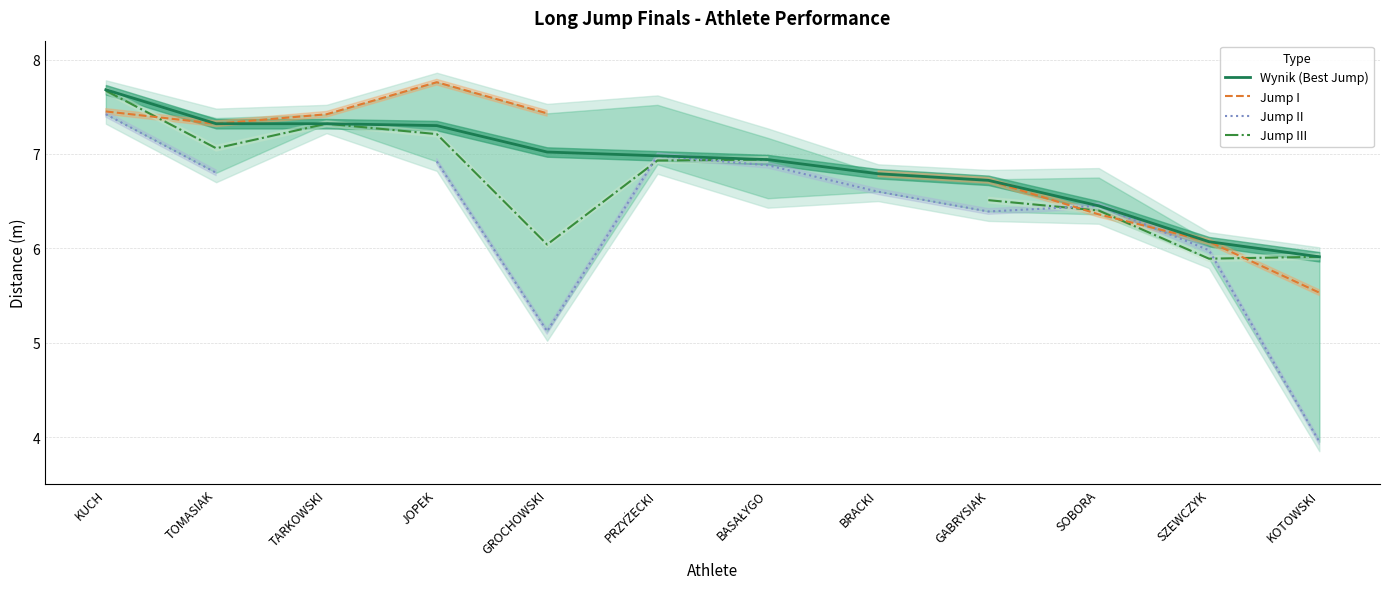

Which category has the highest value in the Jump II series?

KUCH